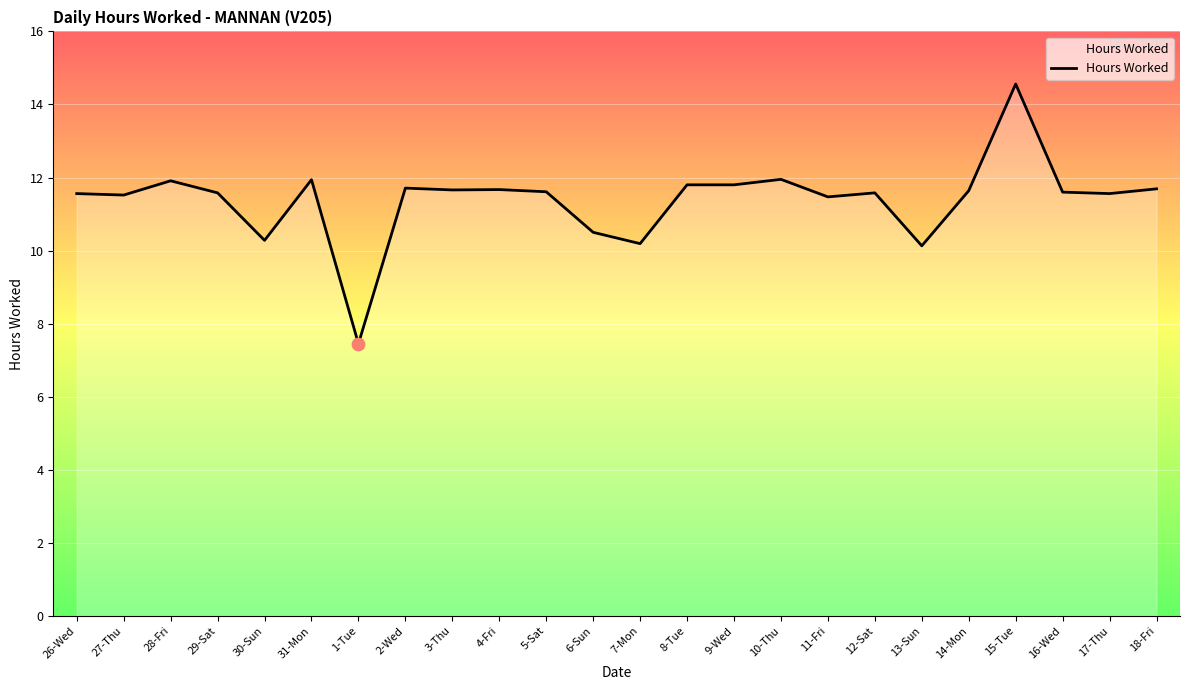

Approximately how many times larger is the value at 12-Sat compared to 10-Thu?

1.0